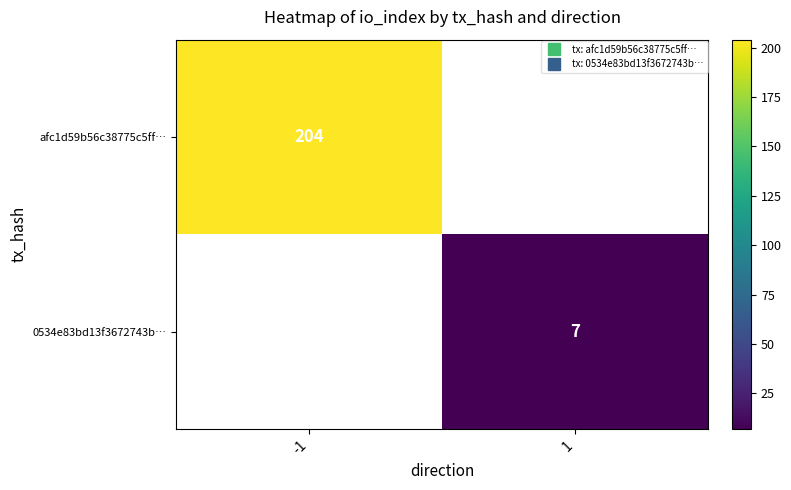

List the series in order of their overall mean, highest first.

afc1d59b56c38775c5ff…, 0534e83bd13f3672743b…